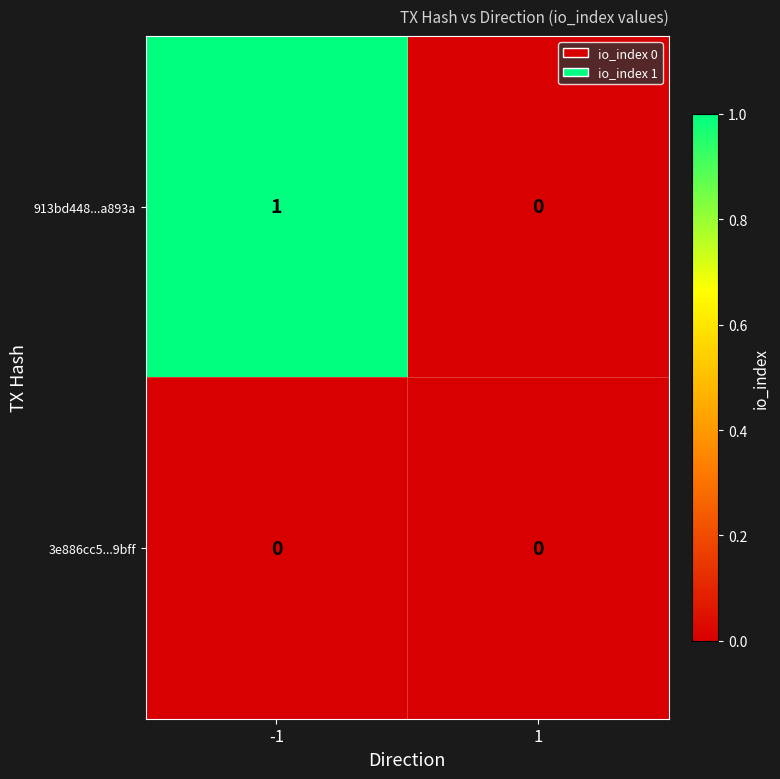

At which category is the sum across all series the highest?

-1